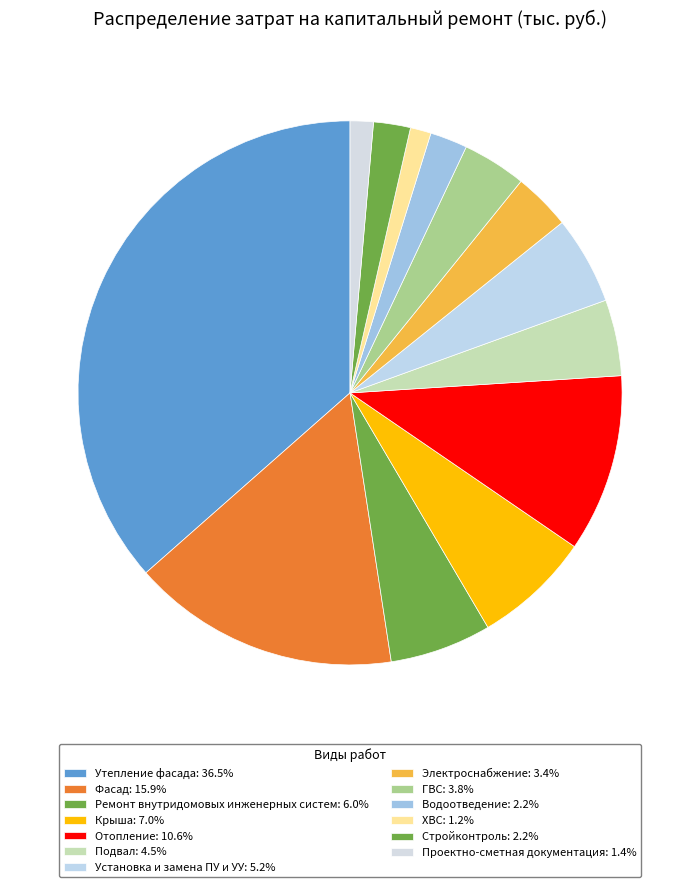

How many segments does this pie chart have?

13